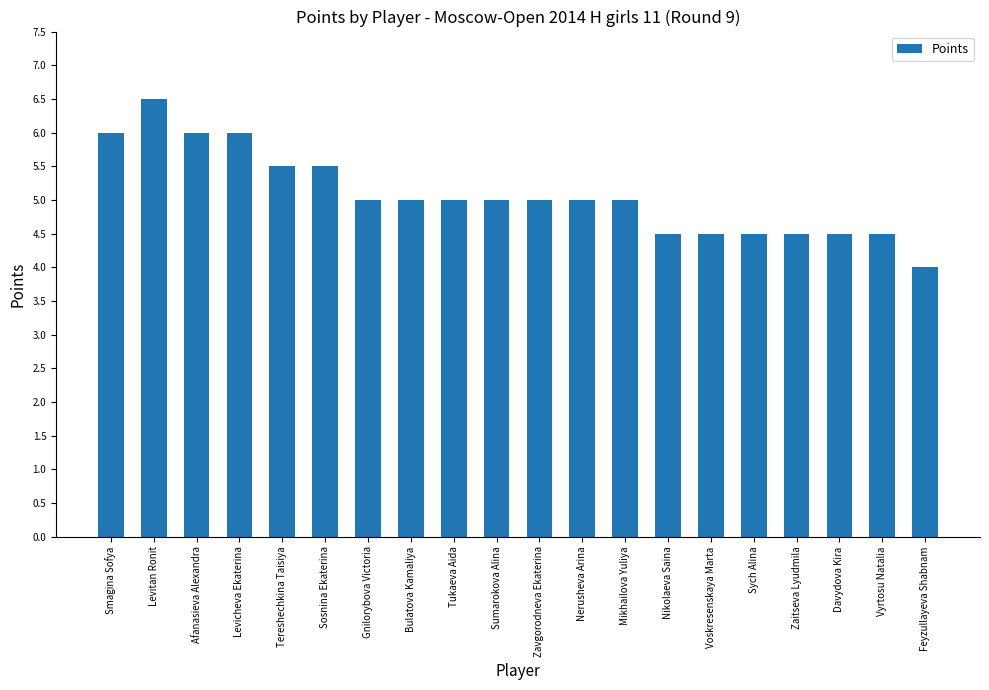

What is the approximate value at Smagina Sofya?

6.0